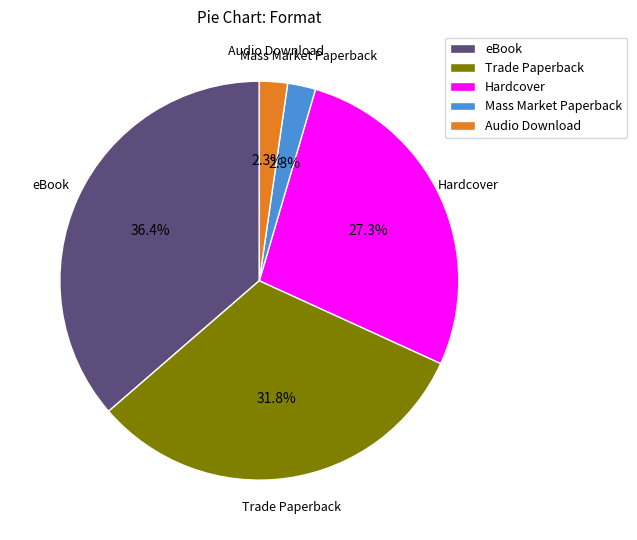

Which has a higher value, eBook or Hardcover?

eBook